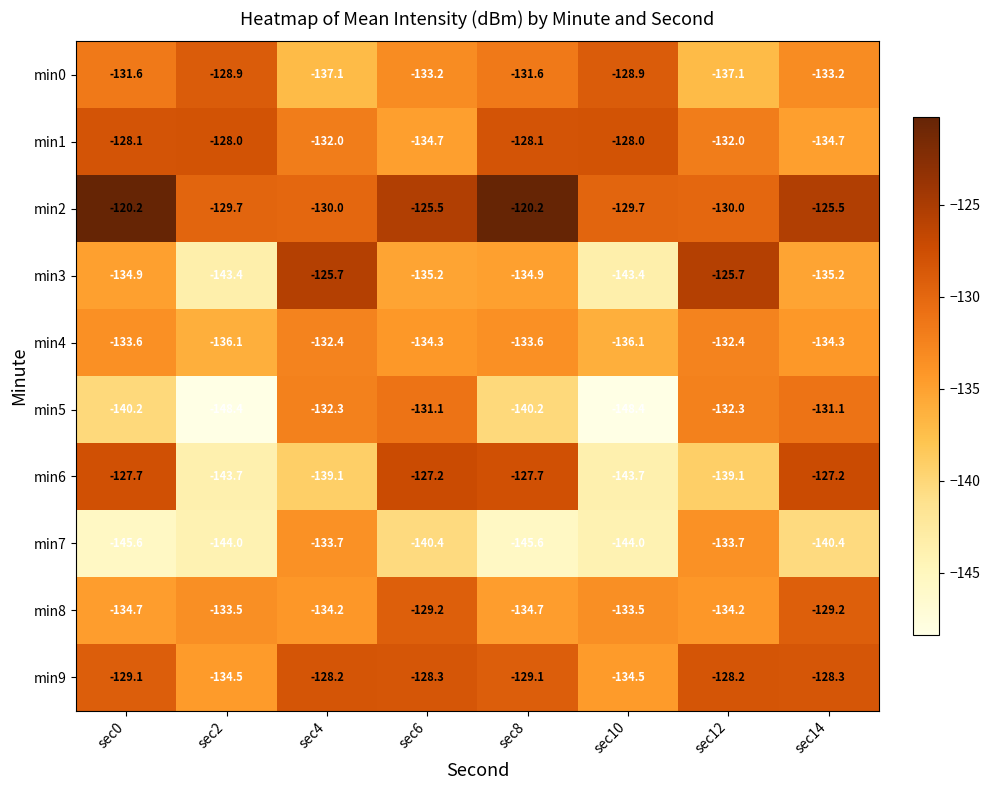

Between sec2 and sec14, which series saw the biggest shift?

min5